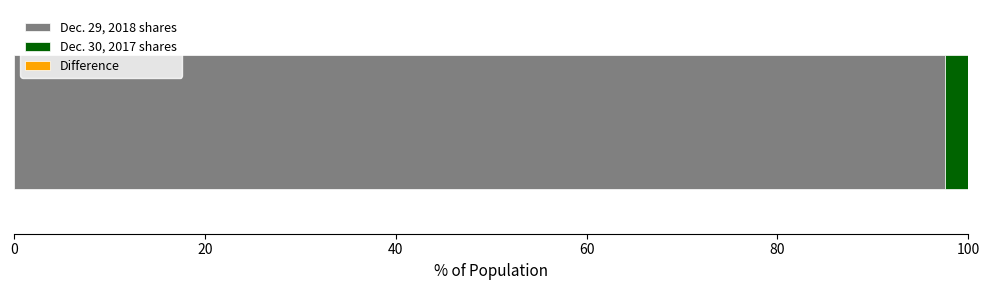

What is the lowest value of the Dec. 29, 2018 shares series?

97.5